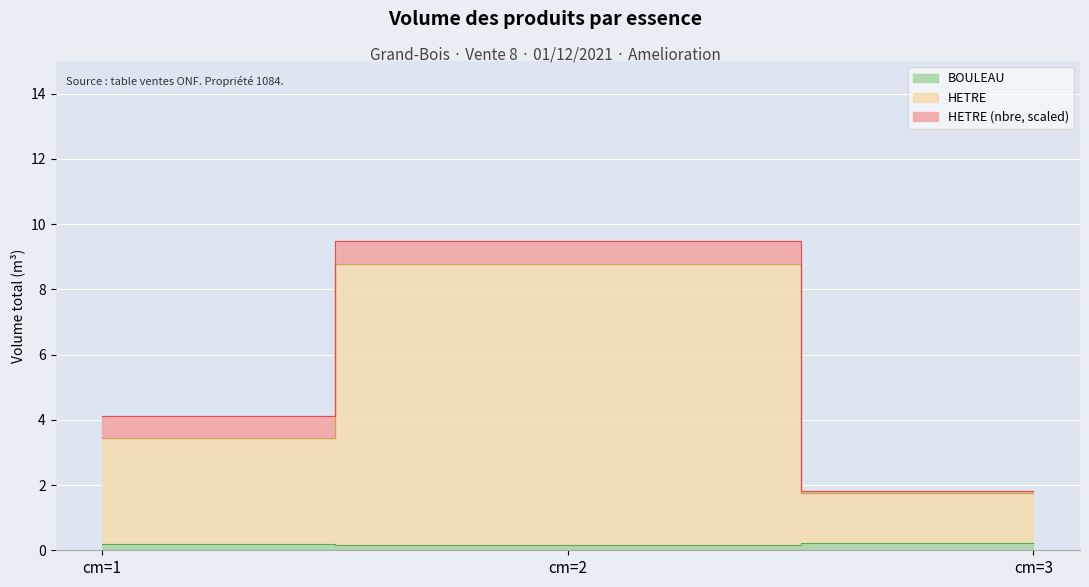

Count the HETRE values in the range 1 to 8.

2